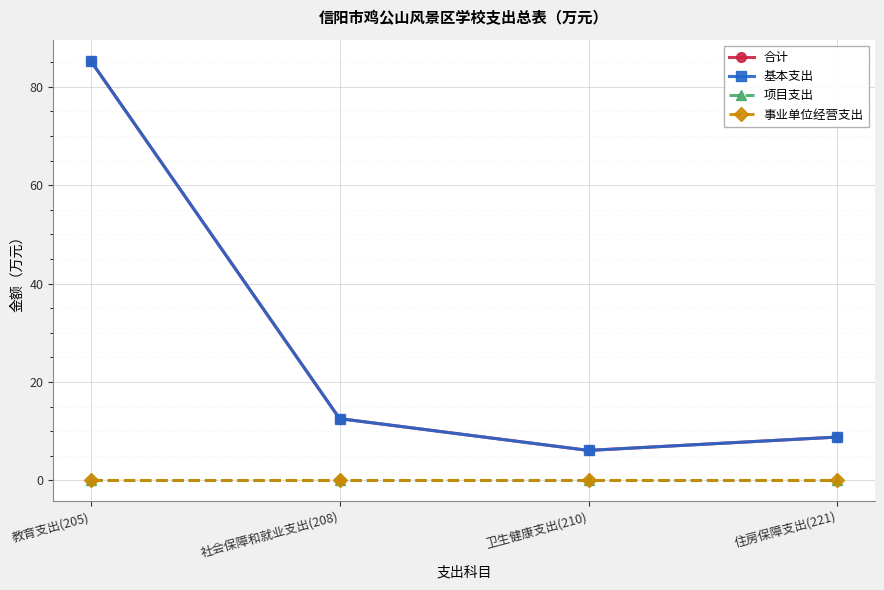

True or false: 基本支出 and 事业单位经营支出 cross at least once.

False